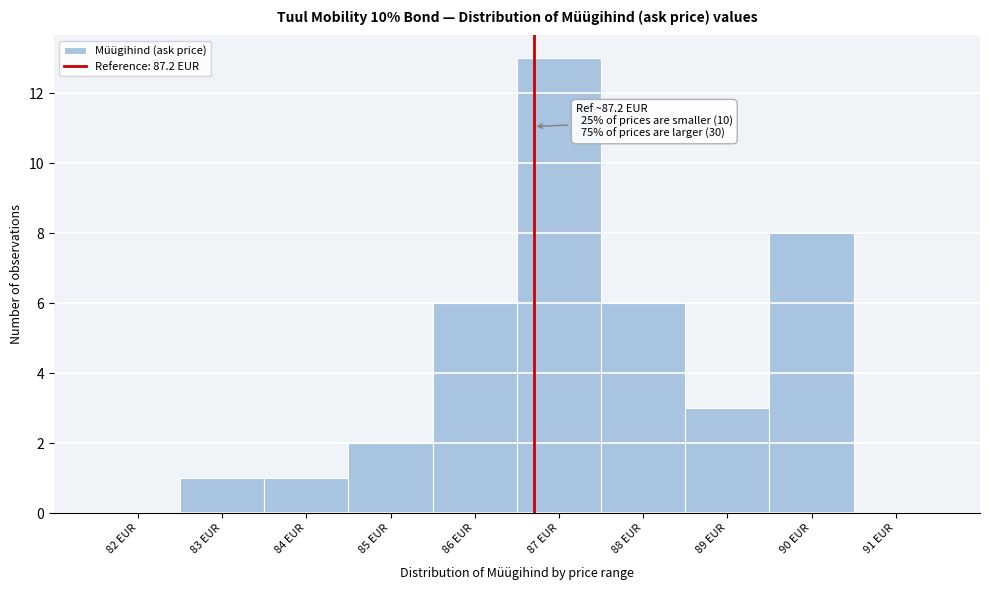

Reading left to right, what are all the values shown in this chart?

82 EUR=0	83 EUR=1	84 EUR=1	85 EUR=2	86 EUR=6	87 EUR=13	88 EUR=6	89 EUR=3	90 EUR=8	91 EUR=0